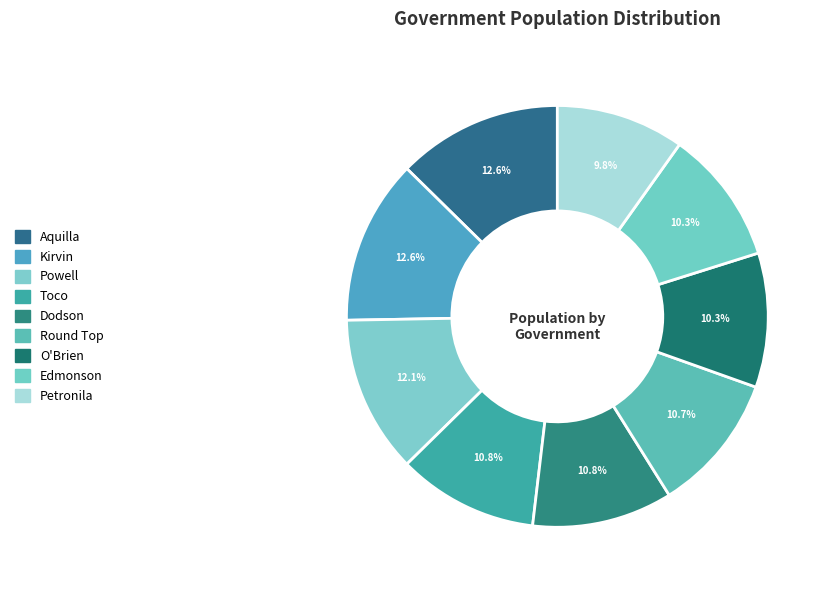

Which has a higher value, Powell or Dodson?

Powell